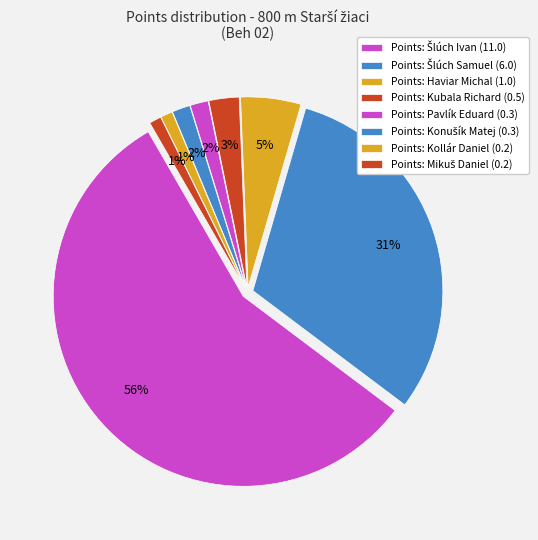

To the nearest percent, what is the difference between the largest and smallest slice percentages?

55%